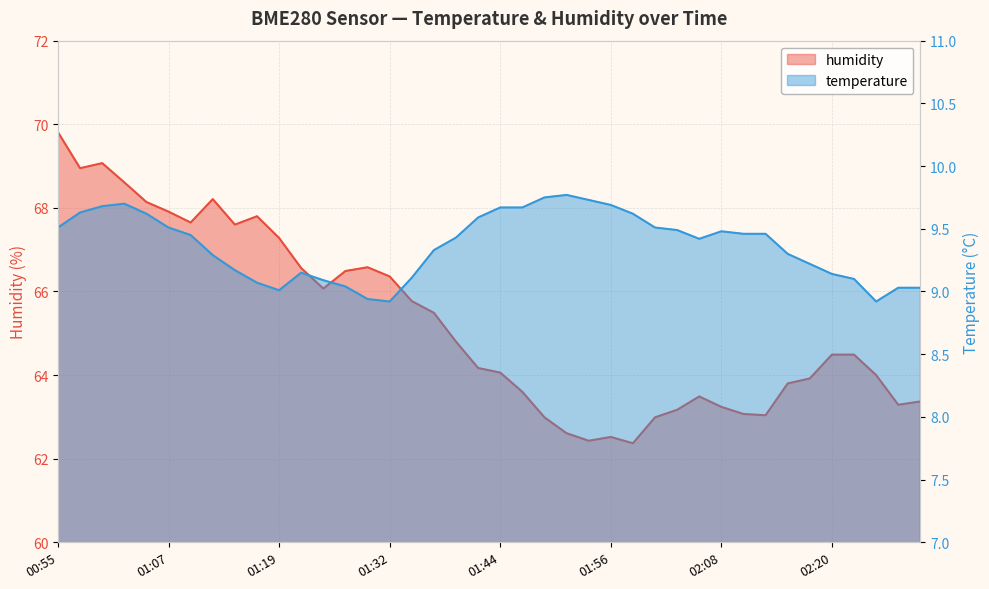

How many lines are shown in the chart?

2